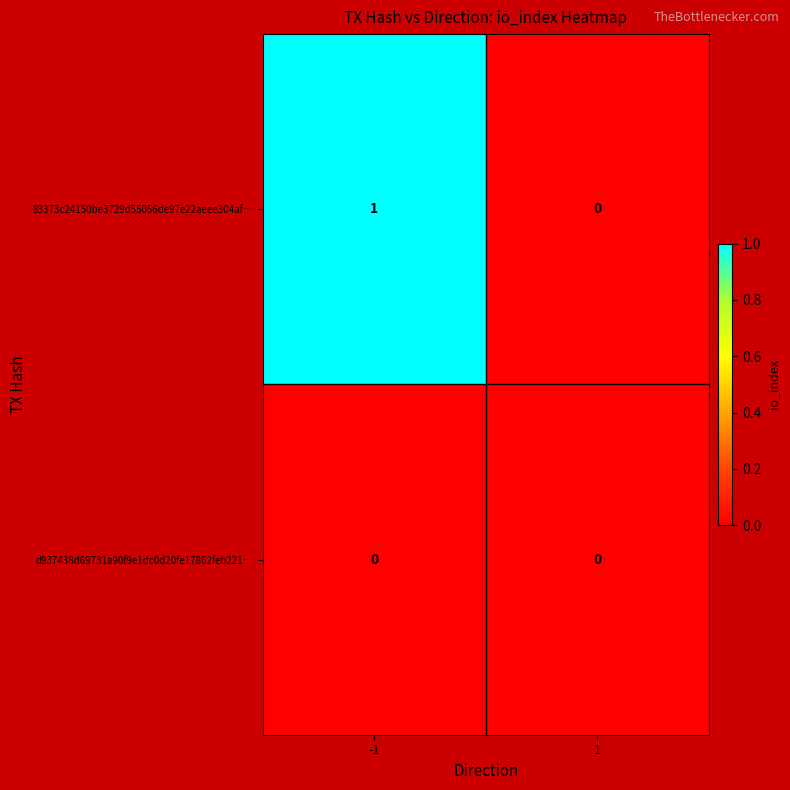

The value of d937438d69731a90f9e1dc0d20fe17862feb221… at 1 is 0. True or false?

True